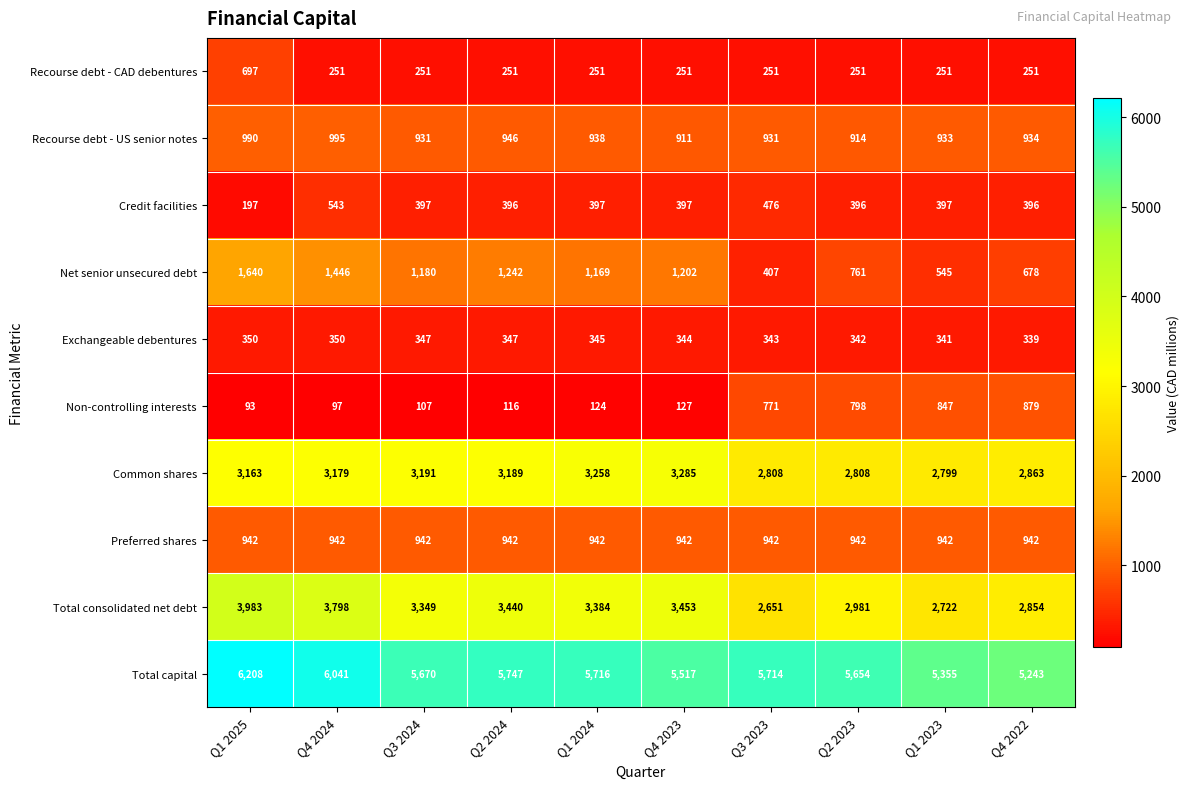

Between Q4 2023 and Q4 2022, which series saw the biggest shift?

Non-controlling interests